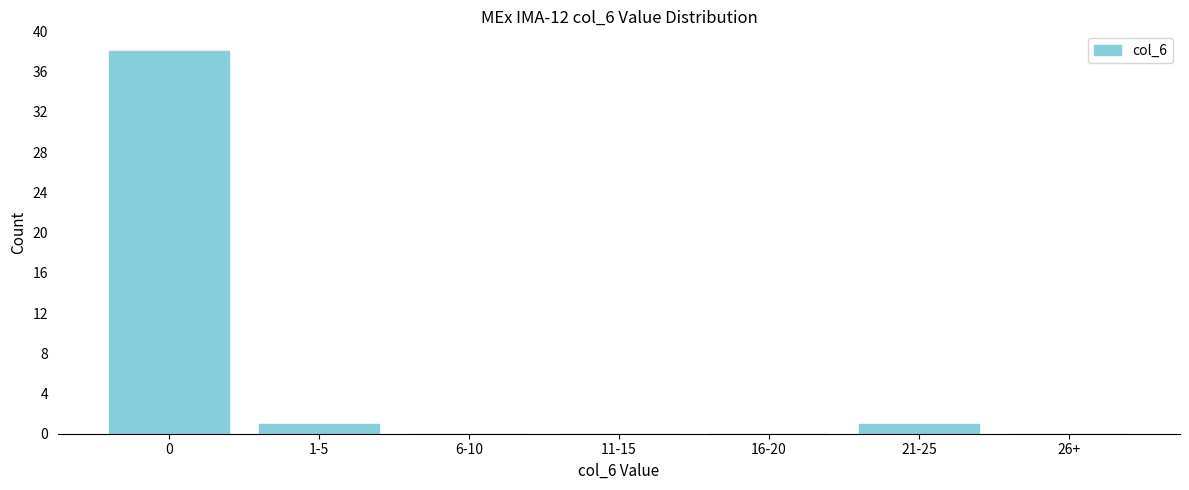

Reading right to left, transcribe all the data shown in this chart.

26+=0	21-25=1	16-20=0	11-15=0	6-10=0	1-5=1	0=38